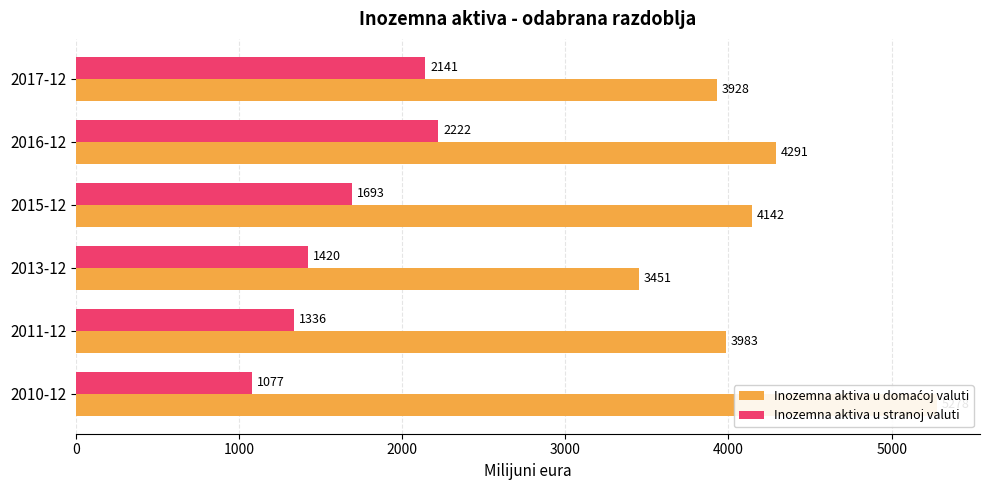

Reading left to right, what are all the values shown in this chart?

Inozemna aktiva u domaćoj valuti: 5277.9	3982.8	3451.2	4142.4	4291.4	3927.6
Inozemna aktiva u stranoj valuti: 1077.2	1335.8	1420.4	1692.9	2222.1	2140.6